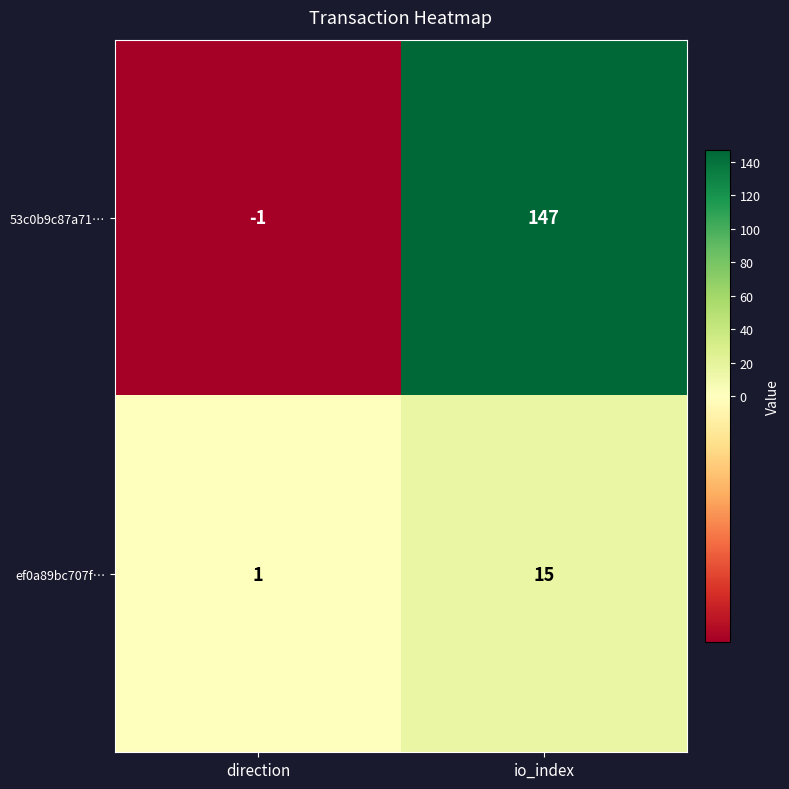

The 53c0b9c87a71… series shows -1 at direction. True or false?

True